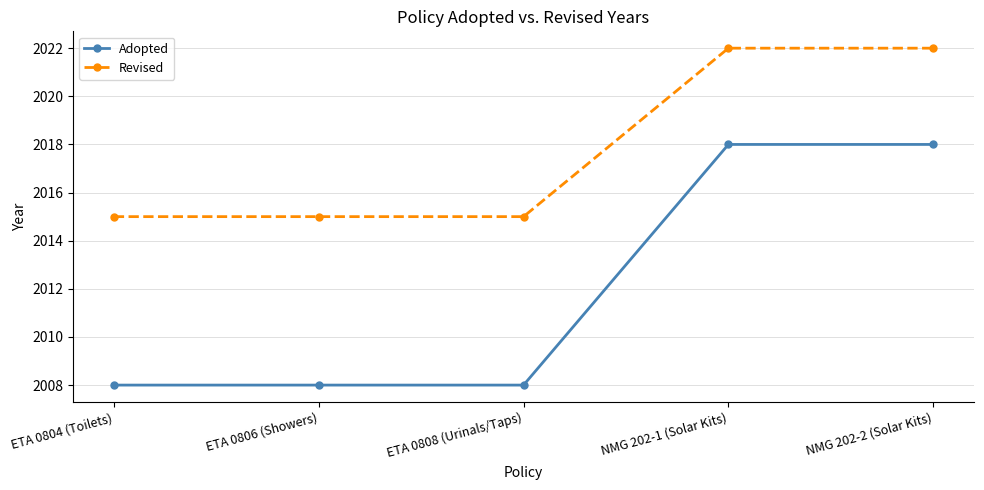

What is the difference between the maximum and minimum values in the Revised series?

7